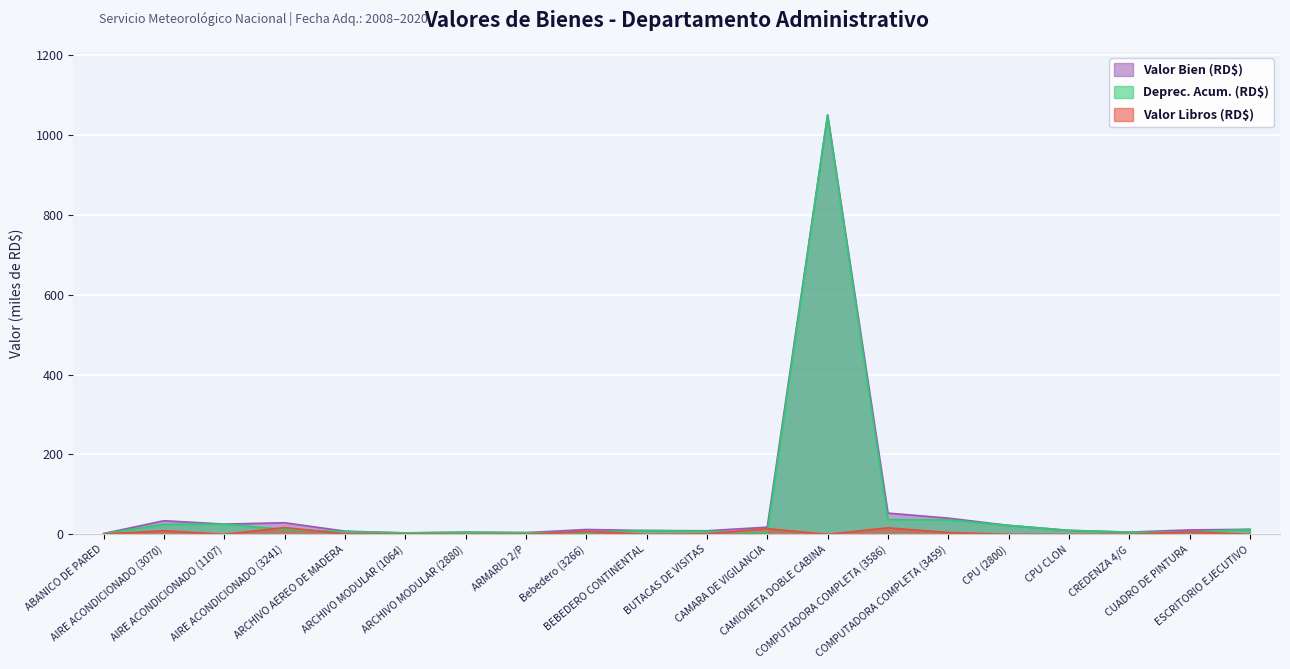

Which has a higher value, BUTACAS DE VISITAS or CPU (2800)?

CPU (2800)